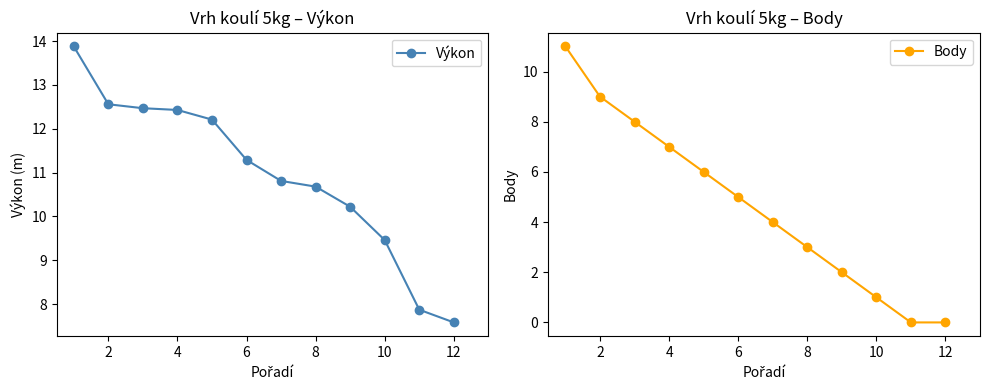

Does the chart display data point markers on the line(s)?

Yes